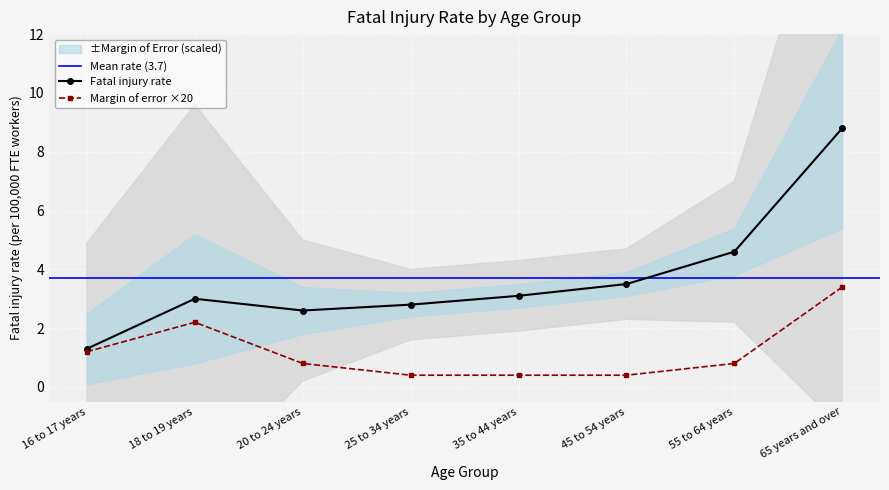

What position from the left is 20 to 24 years?

3